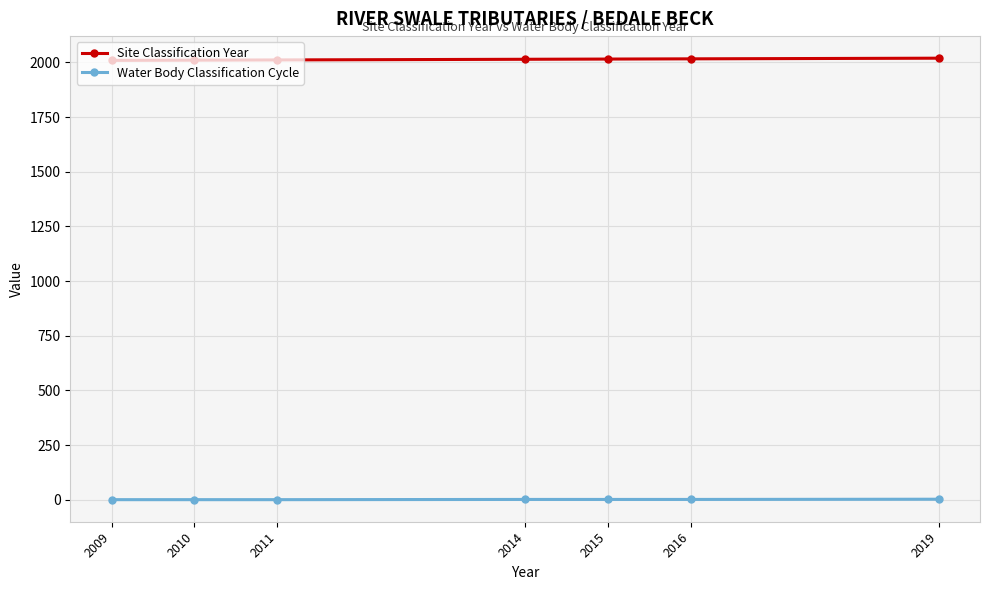

Which series has the largest total across all categories?

Site Classification Year